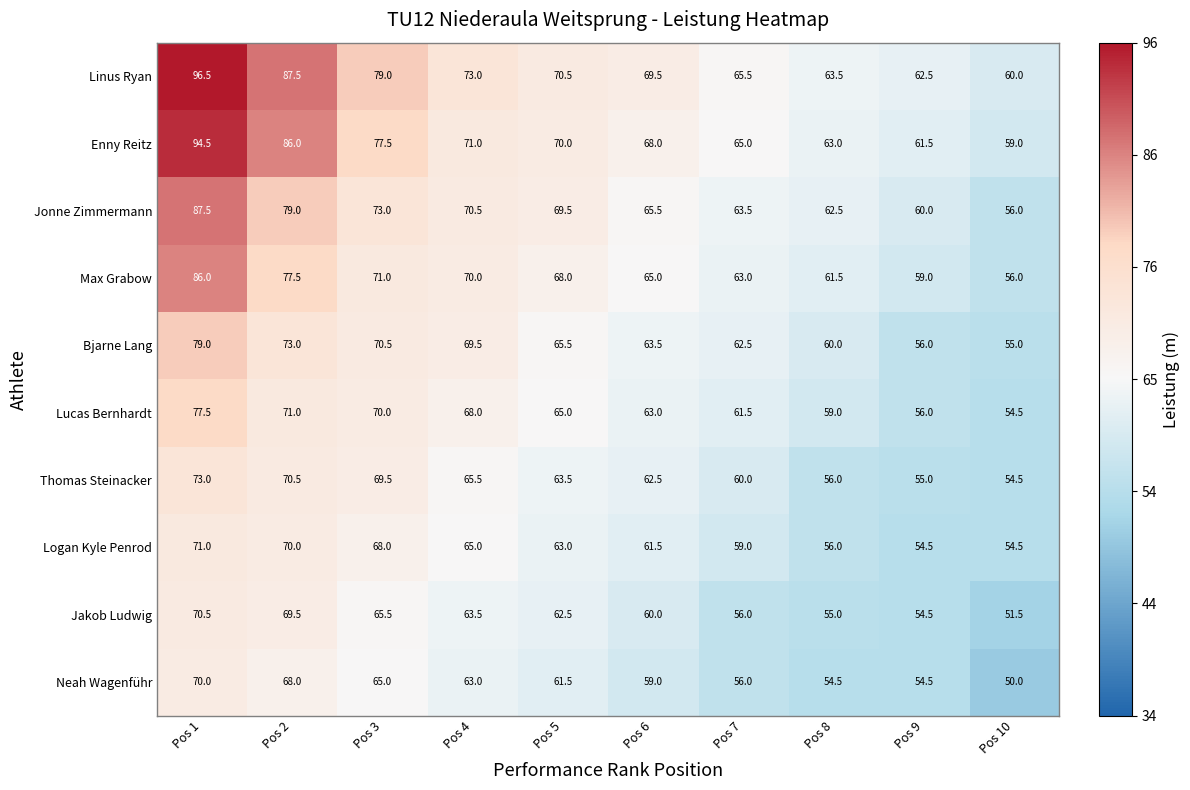

Which series has the widest spread of values?

Linus Ryan